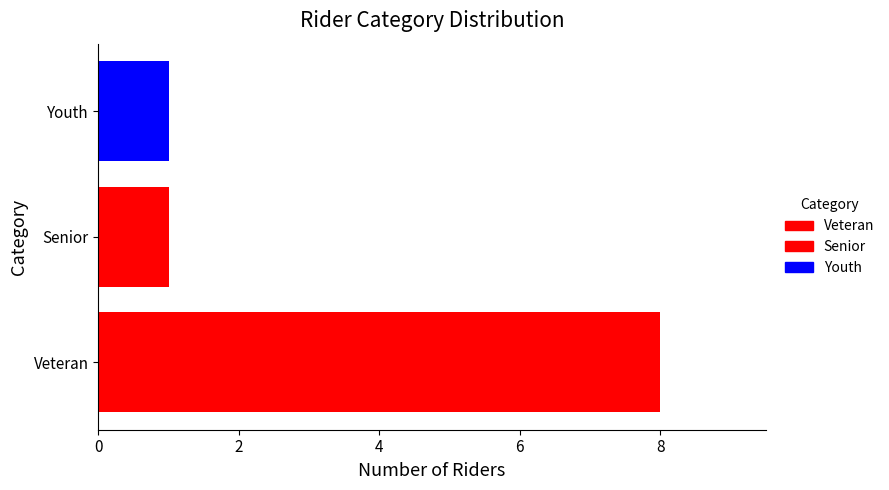

What is the change in value from Veteran to Senior?

-7